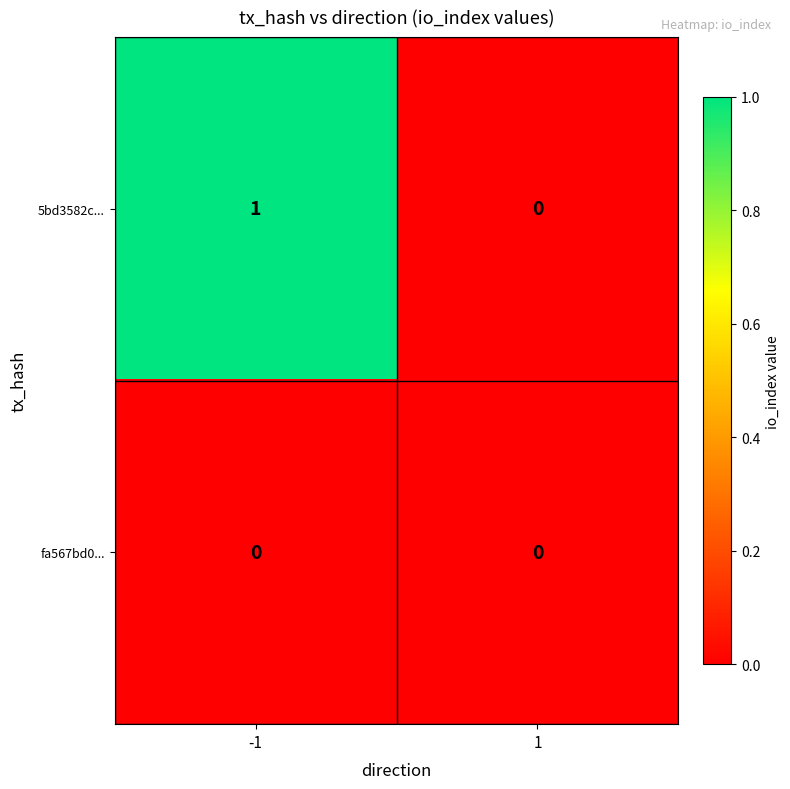

List the series in order of their peak value, highest first.

5bd3582c..., fa567bd0...